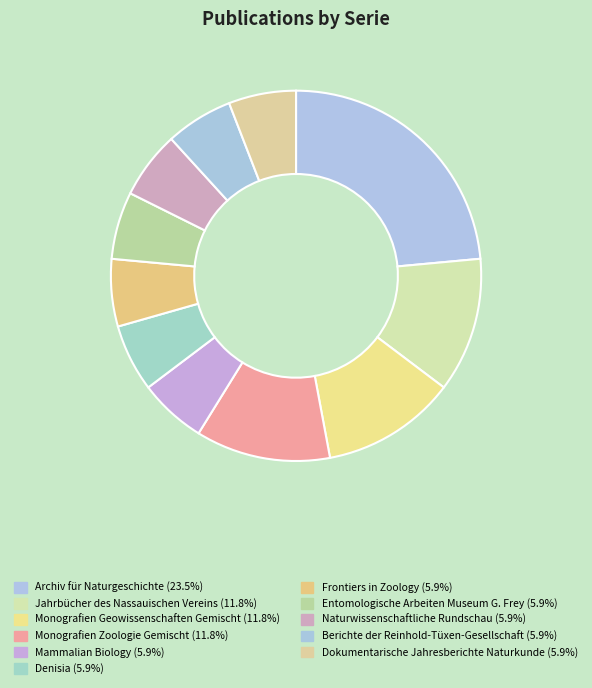

True or false: Dokumentarische Jahresberichte Naturkunde accounts for 6% of the total.

True